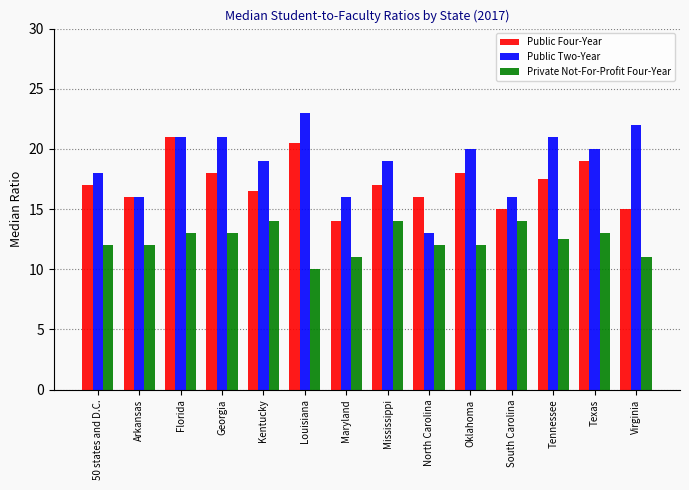

How many distinct data groups are displayed?

3